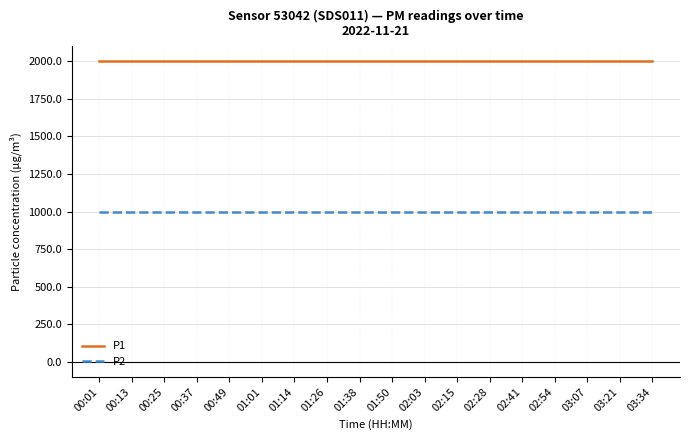

What is the total value across all series at 00:49?

2999.8